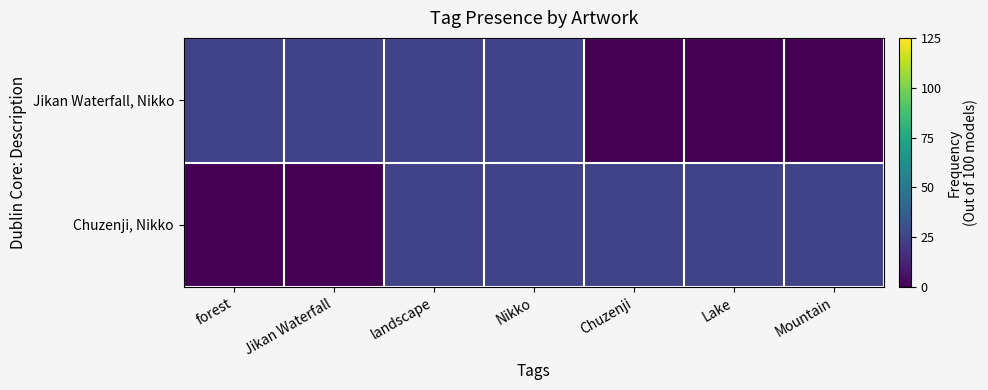

At which category is the sum across all series the highest?

landscape